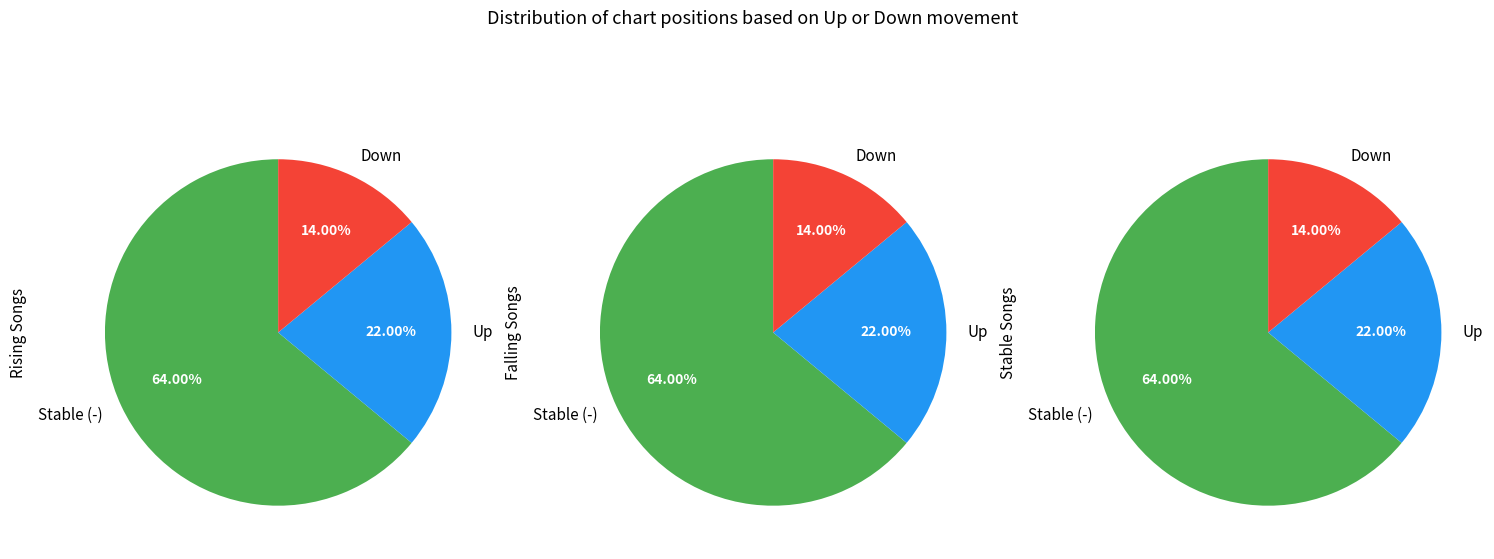

How much of the chart is everything except down?

86.0%